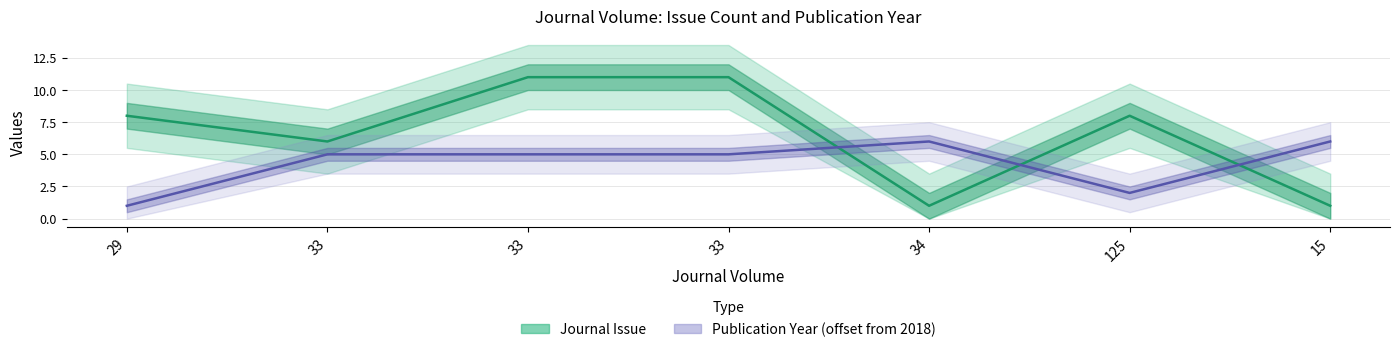

True or false: Publication Year has more than 1 interior local peaks.

False